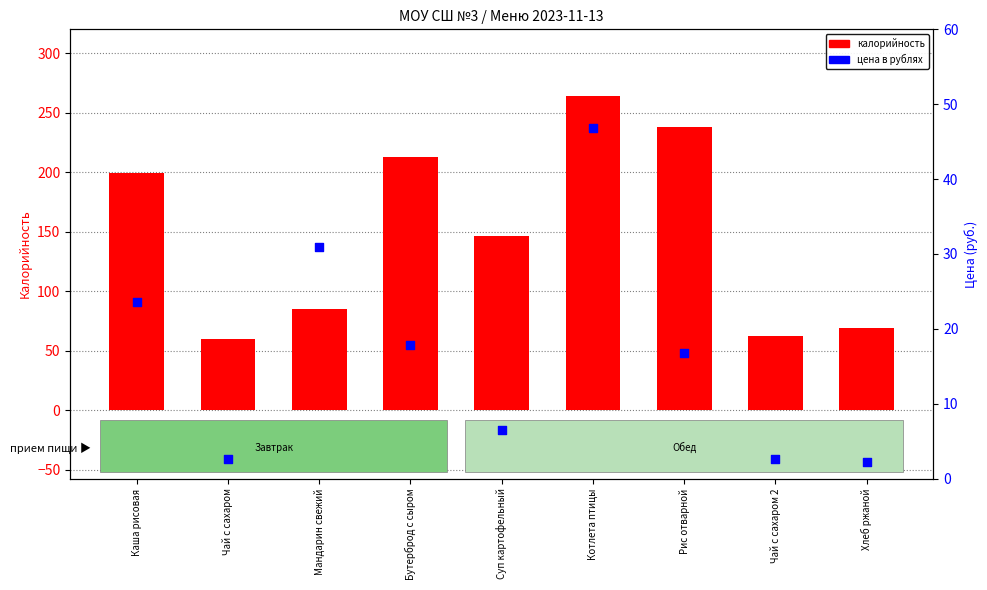

What are all the series names shown in the legend?

калорийность, цена